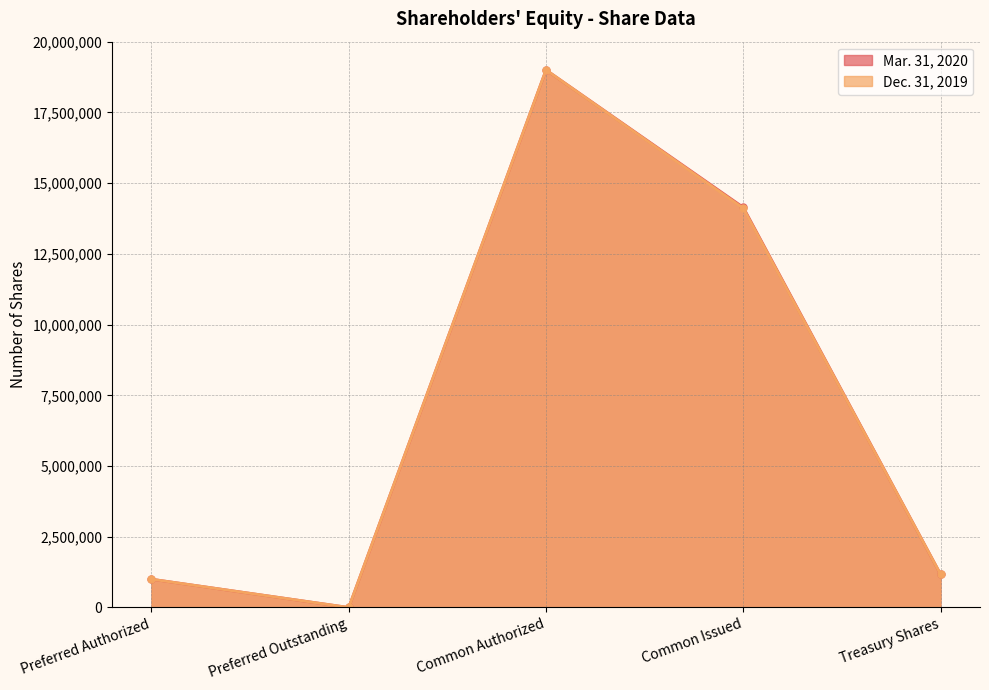

In Mar. 31, 2020, how many points are higher than both neighbors (excluding endpoints)?

1